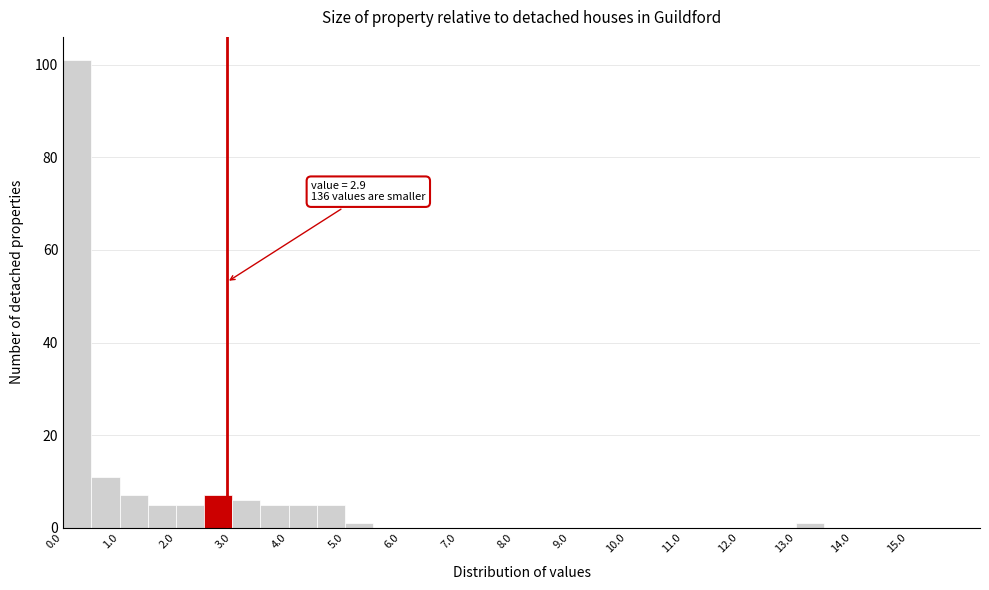

Over which range of the x-axis is the bar tallest?

0.0 to 0.5